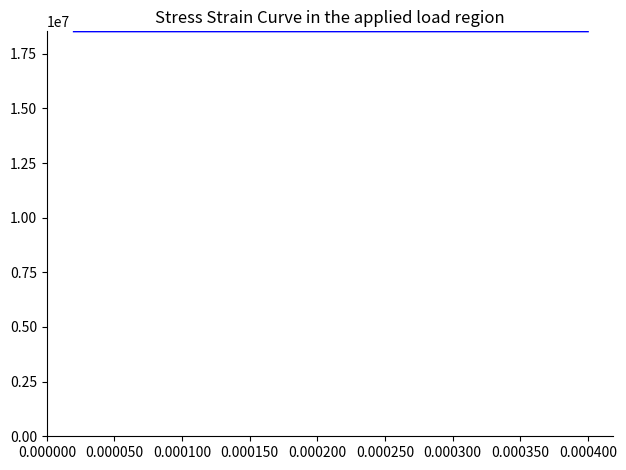

What is the maximum value shown in the chart?

18527034